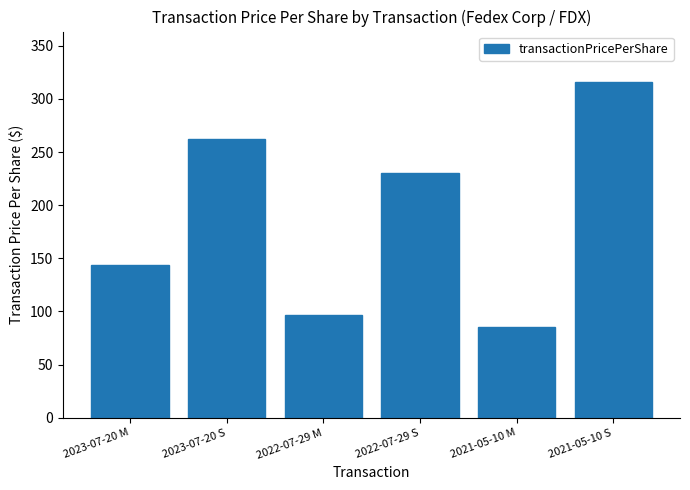

How many values exceed 230?

3